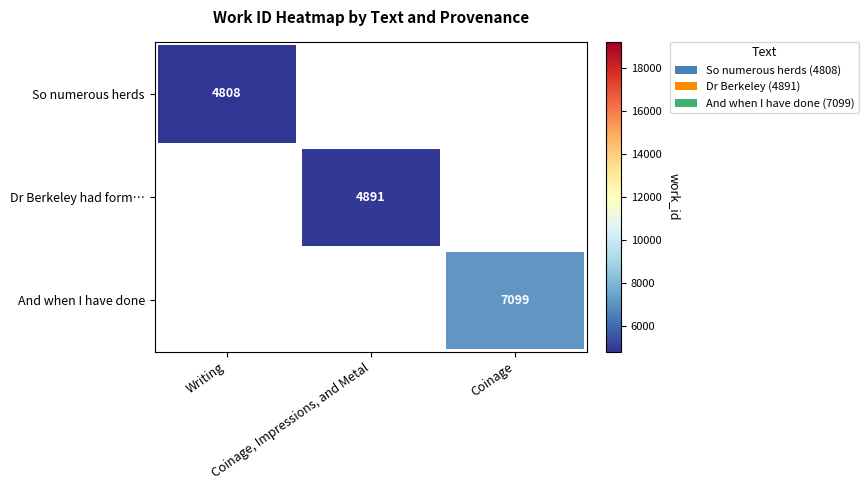

Is it true that So numerous herds equals 4808.0 at Writing?

True